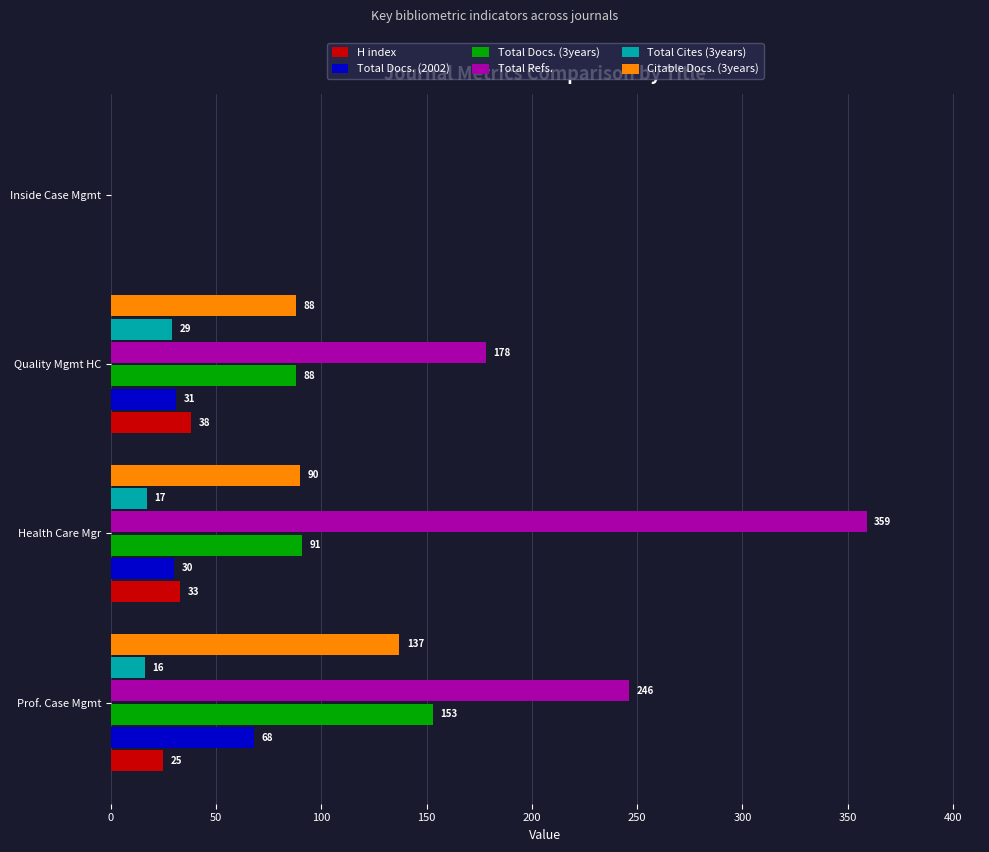

What is the greatest value displayed?

359